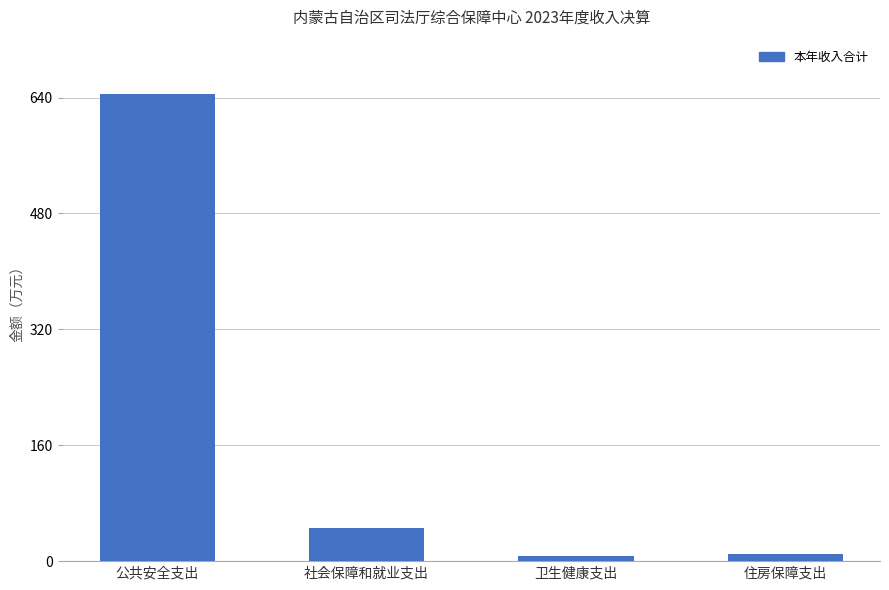

True or false: the data shows 7.7 at 卫生健康支出.

True